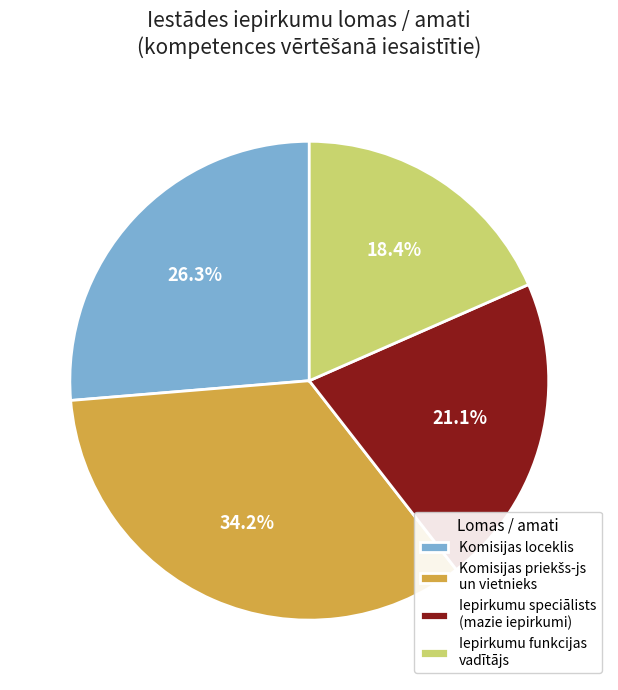

Combined, what portion of the pie is Iepirkumu speciālists (mazie iepirkumi) and Komisijas loceklis?

47.4%